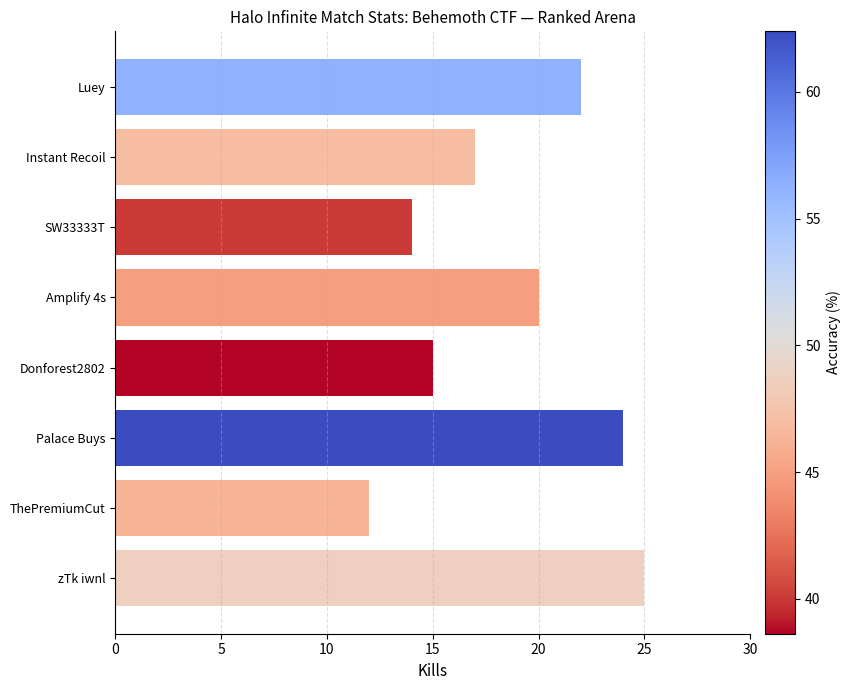

What is the sum of all values?

149